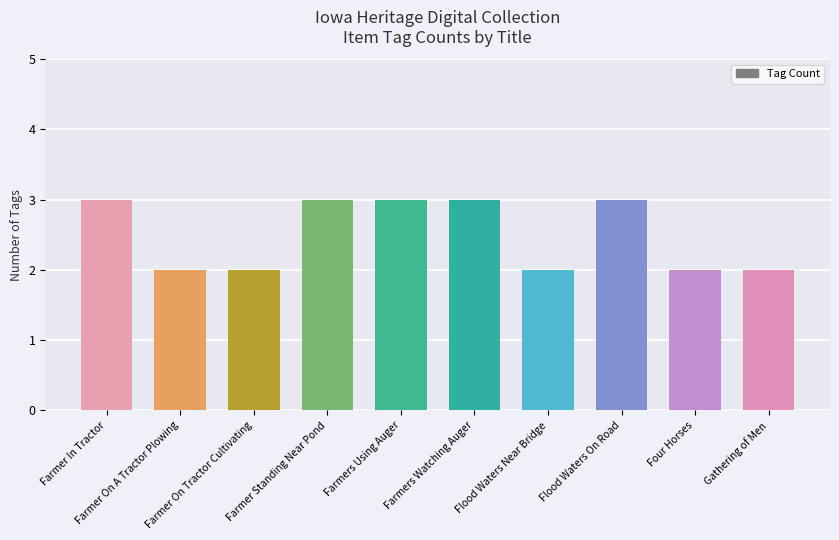

What is the sum of all values?

25